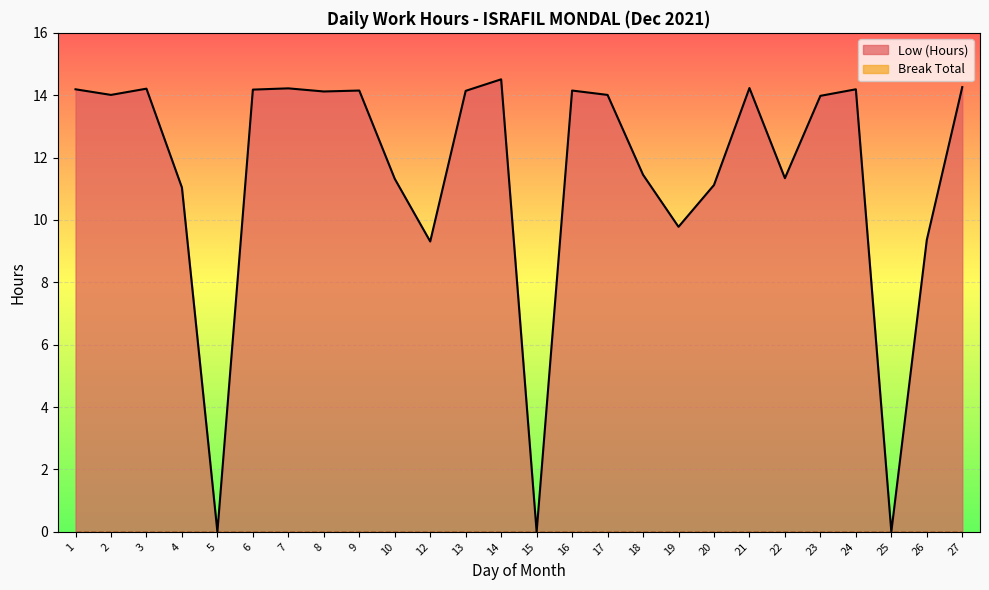

Rank the categories by value from lowest to highest.

5, 15, 25, 12, 26, 19, 4, 20, 10, 22, 18, 23, 2, 17, 8, 13, 9, 16, 6, 1, 24, 3, 7, 21, 27, 14